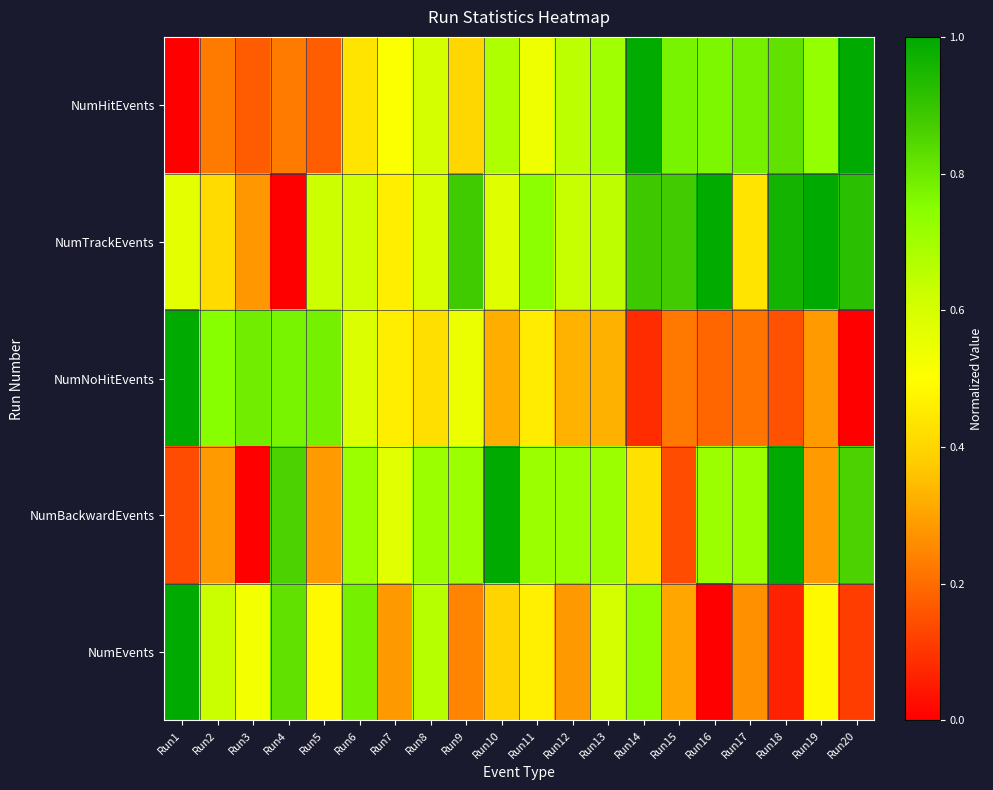

Count the number of categories in the chart.

20